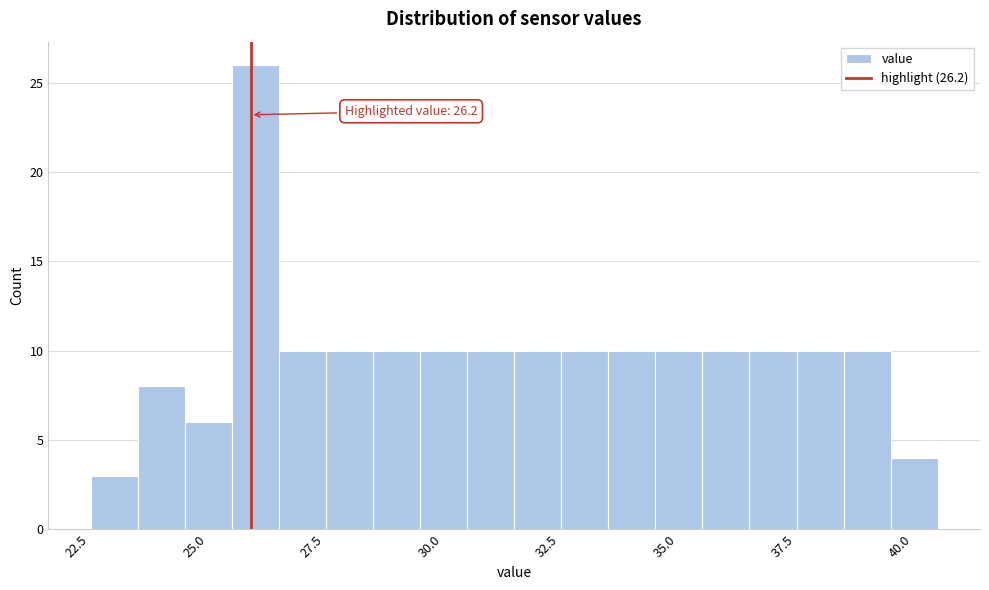

Around what value on the x-axis is the tallest bar? Give the approximate position of its centre, as read against the axis.

26.5